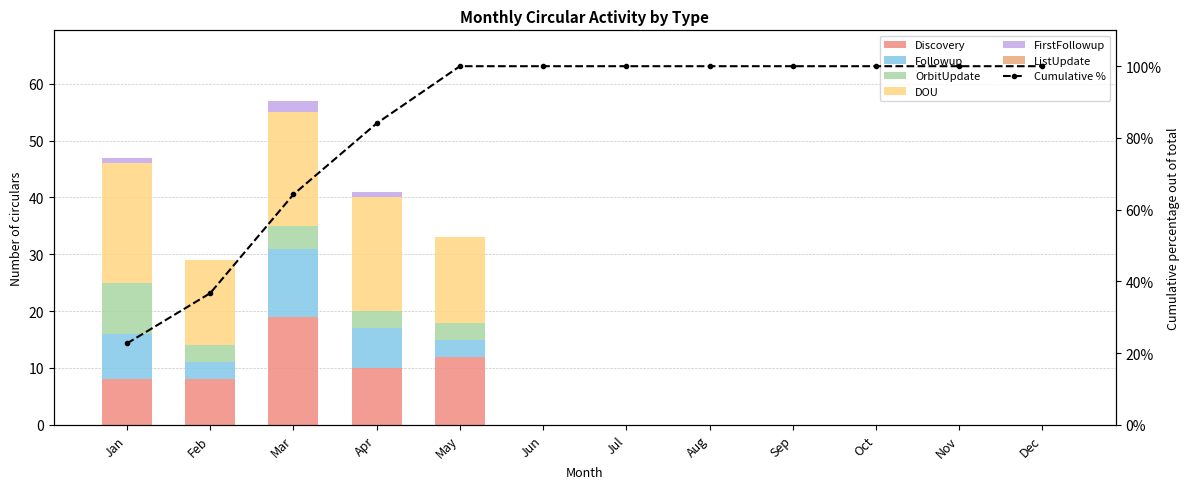

Is it true that DOU equals 0 at Aug?

True